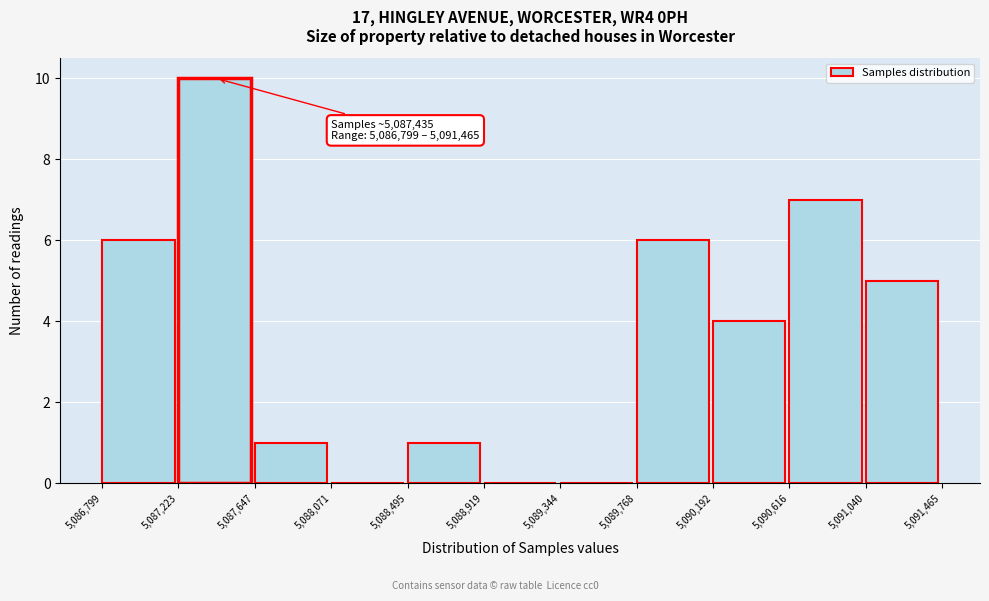

Over which range of the x-axis is the bar tallest?

5,087,223 to 5,087,647